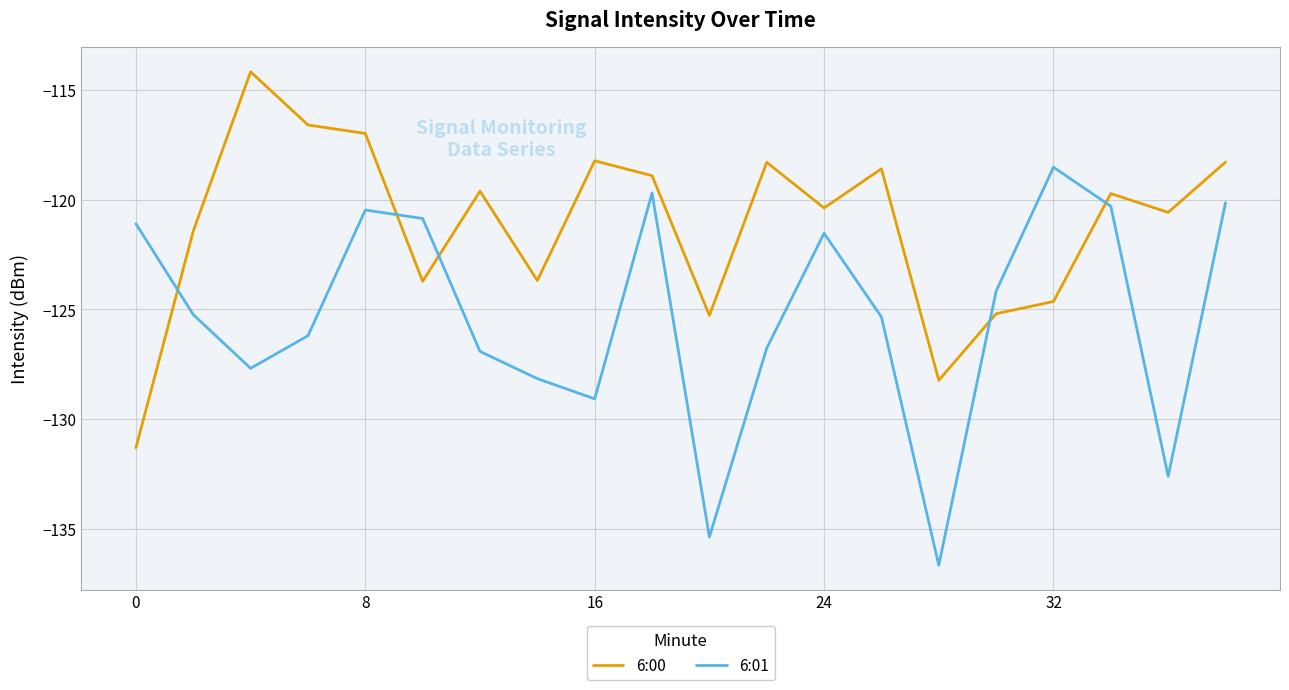

How many intersections are there between 6:00 and 6:01?

5